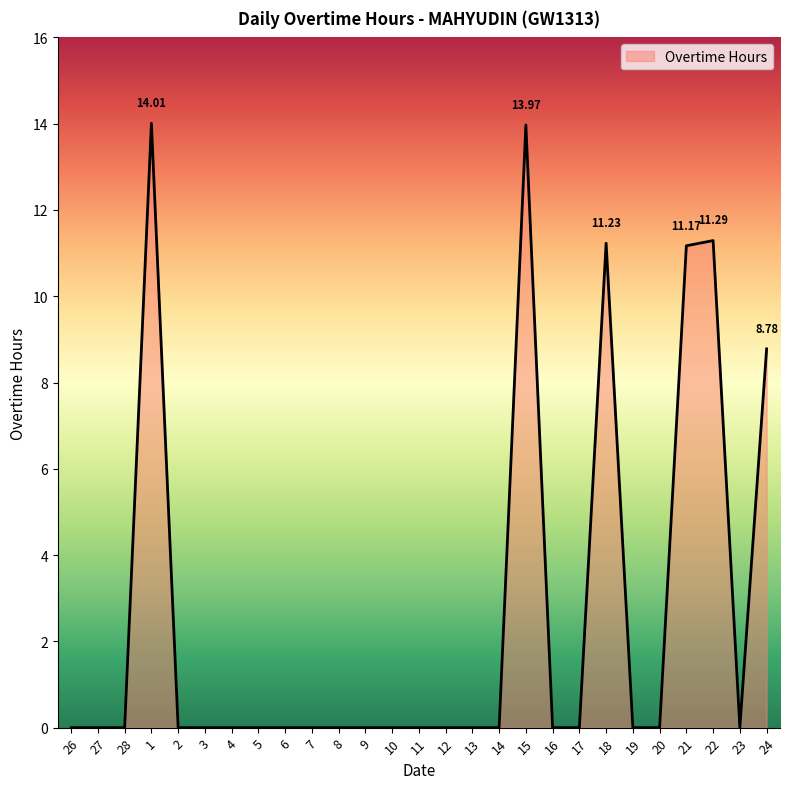

Count the number of data series in this chart.

1